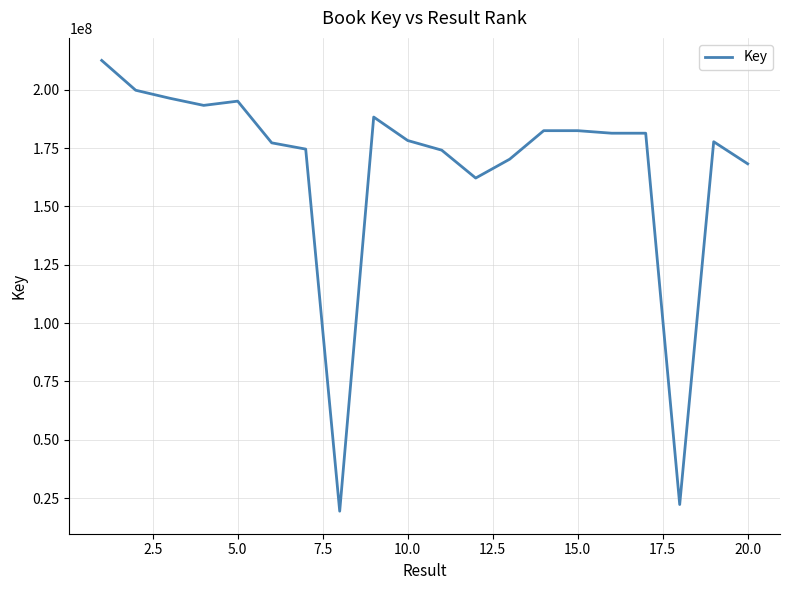

What is the difference between the maximum and minimum values?

193152520